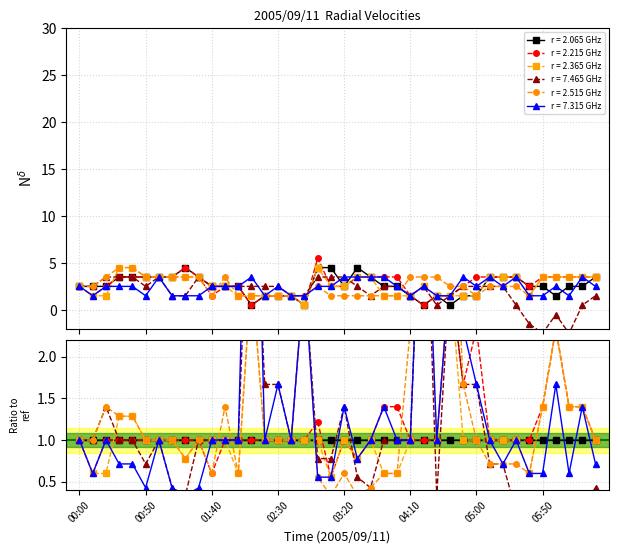

Count the 2.365 values in the range 1 to 3.

21